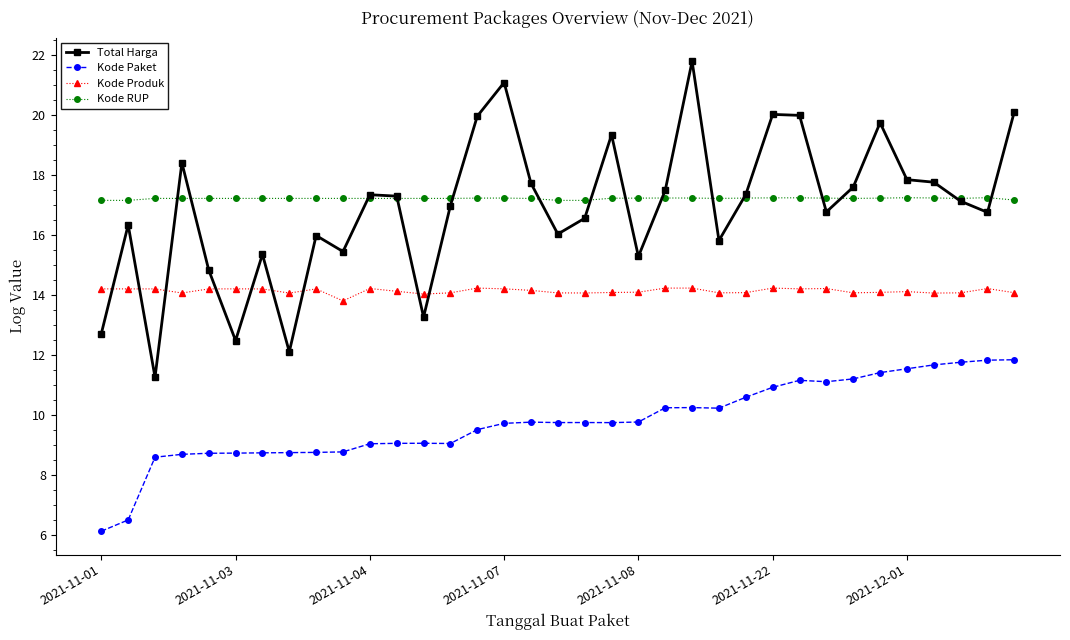

Count the number of categories in the chart.

35